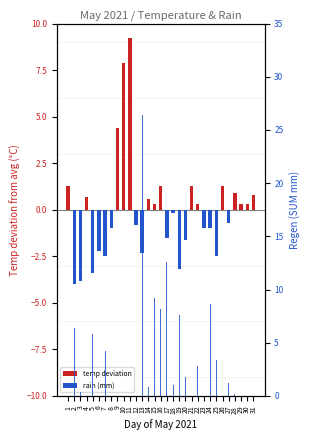

Which has a higher value, 7 or 11?

11